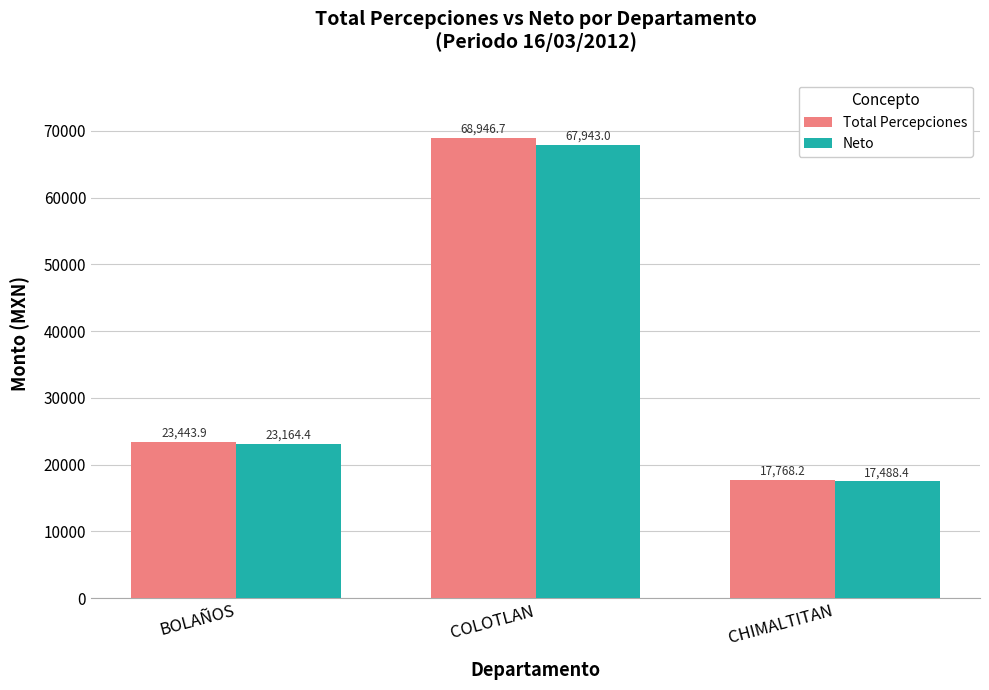

Between BOLAÑOS and COLOTLAN, which series saw the biggest shift?

Total Percepciones